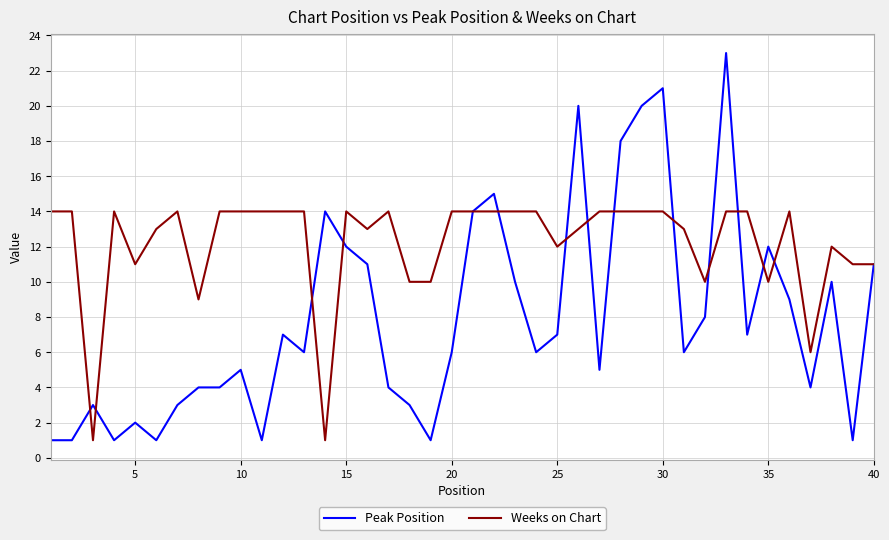

Which series has the largest total across all categories?

Weeks on Chart